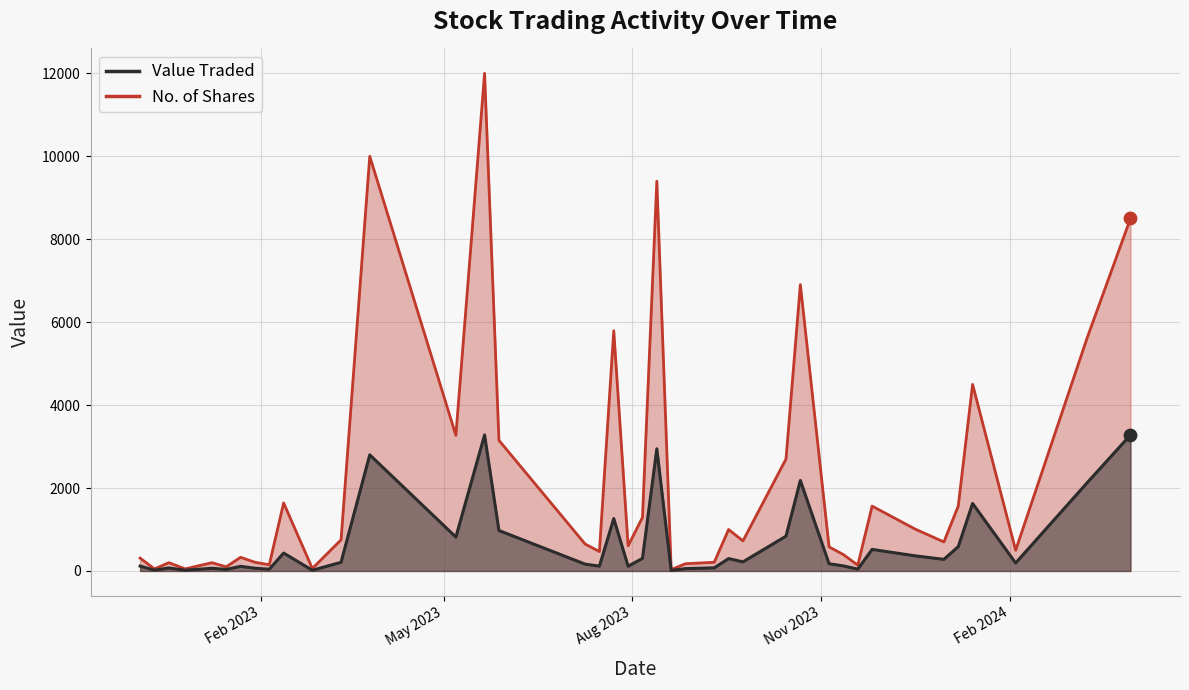

Which series contains the highest Y value?

No. of Shares